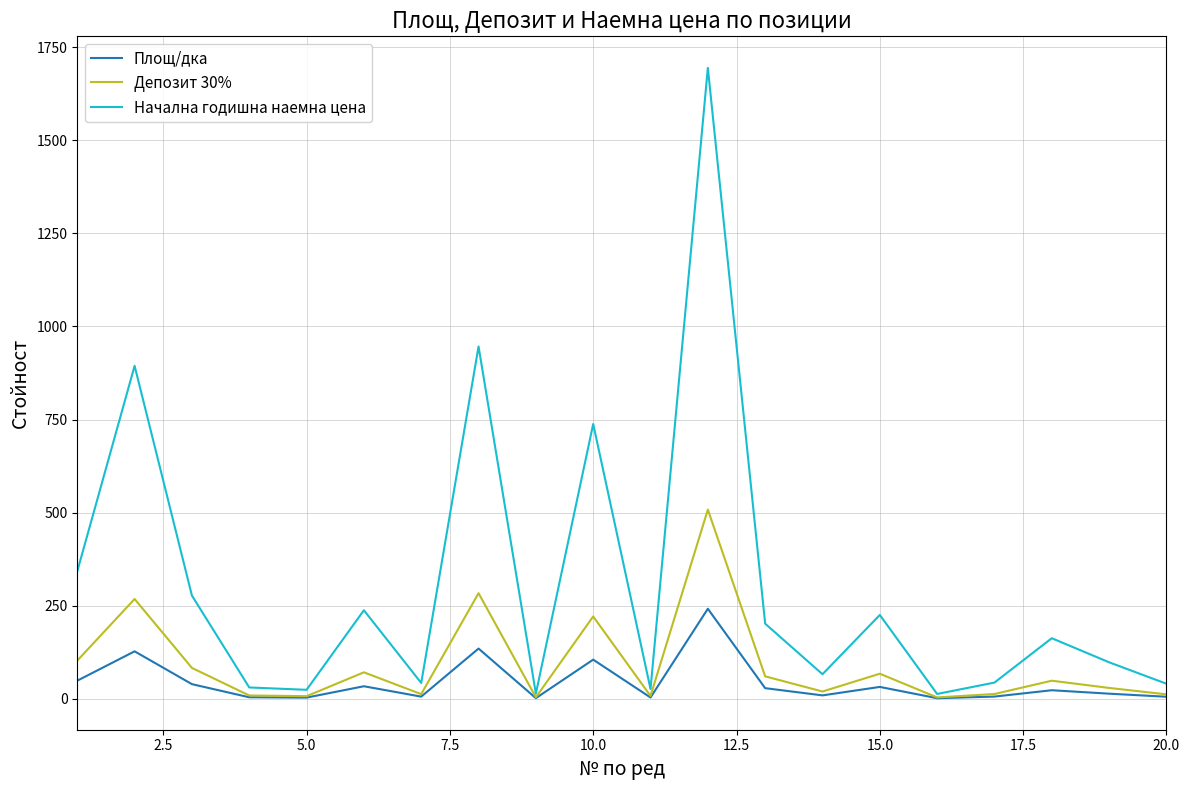

Rank the series by their maximum value, from lowest to highest.

Площ/дка, Депозит 30%, Начална годишна наемна цена